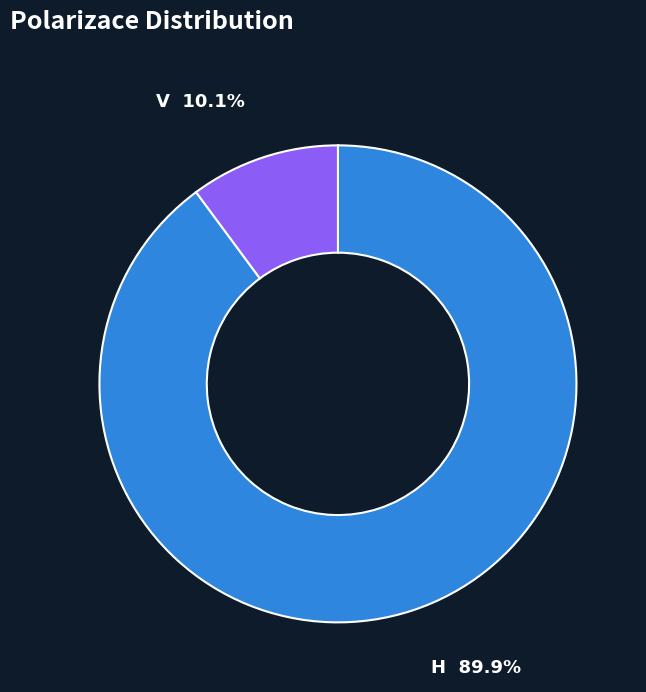

Does any single category account for the majority?

Yes